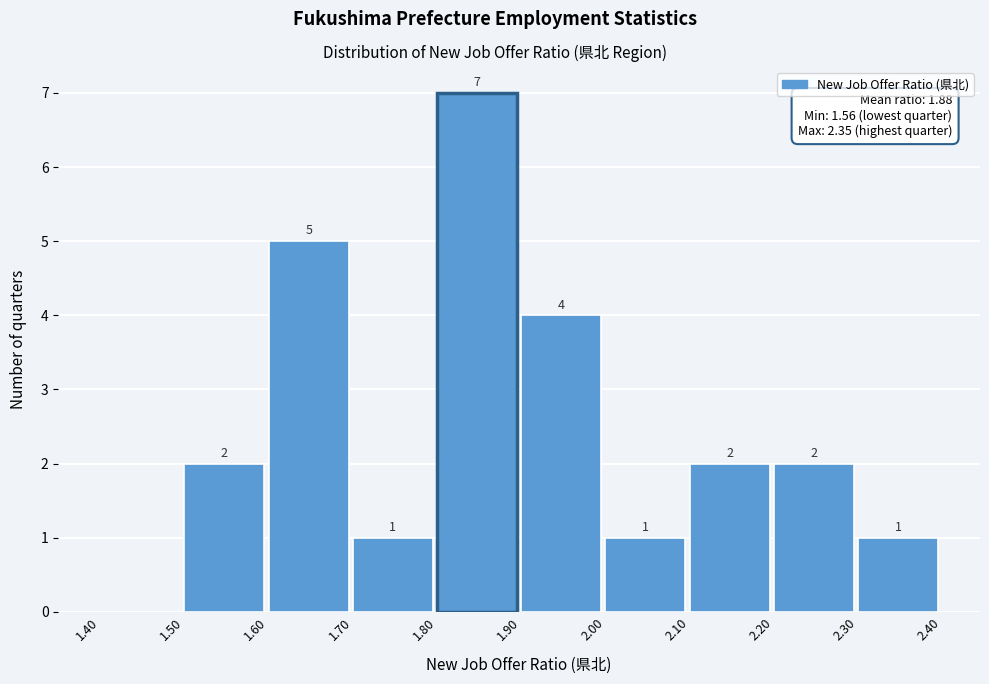

Which range on the x-axis has the tallest bar?

1.80 to 1.90